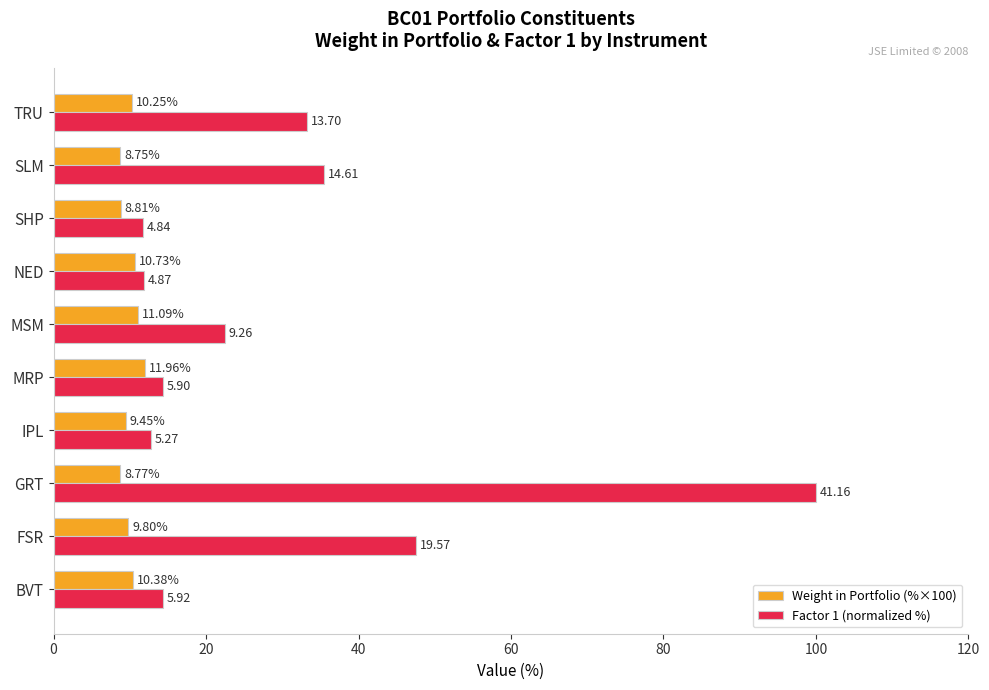

What is the difference between the maximum and minimum values in the Weight in Portfolio (%×100) series?

3.2